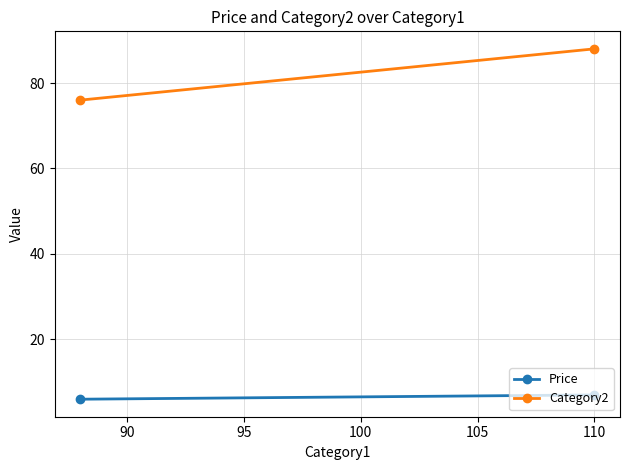

What is the sum of all Category2 values?

164.0